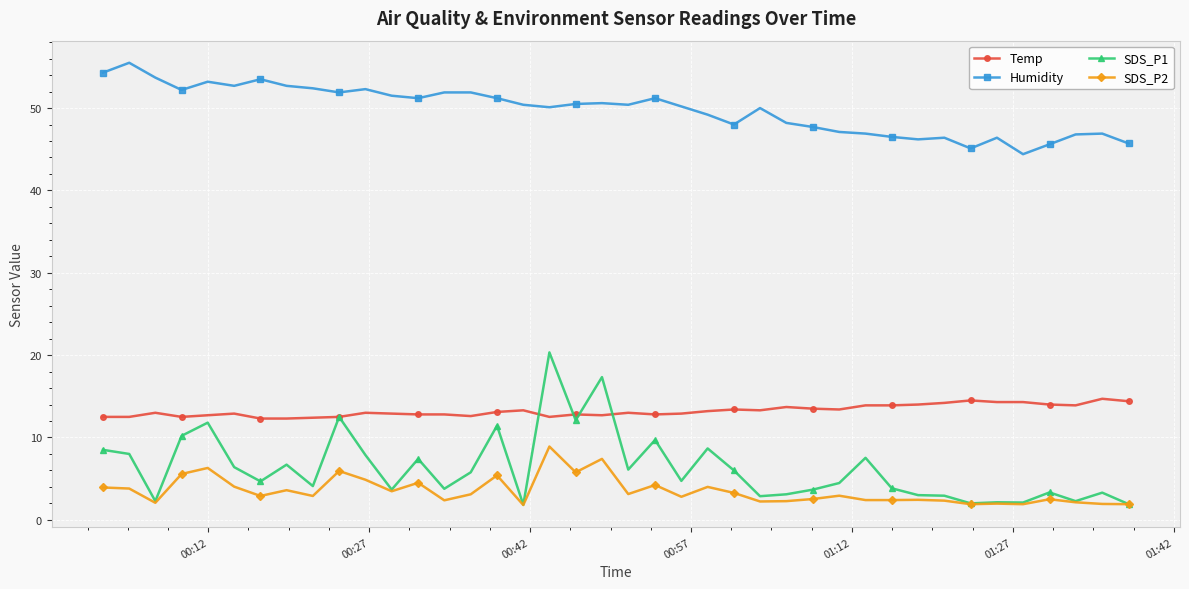

What is the maximum value shown in the chart?

55.5